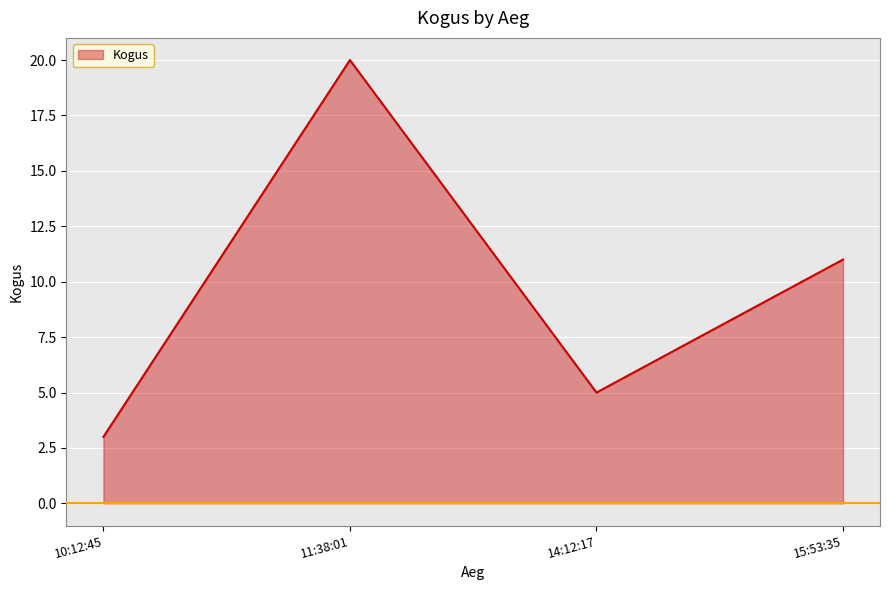

Which category has the lowest value across all series?

10:12:45